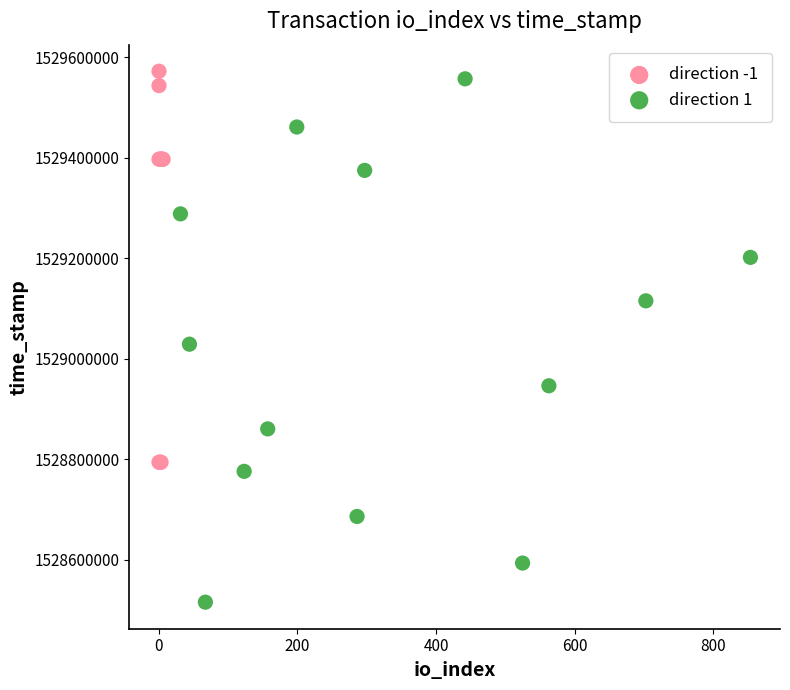

Which series reaches the minimum Y coordinate?

direction 1